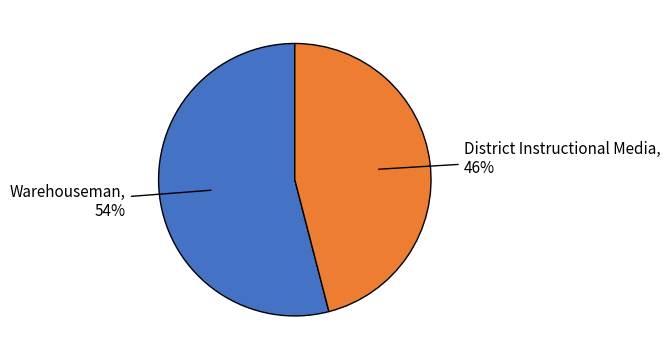

Between Warehouseman and District Instructional Media, which is larger?

Warehouseman